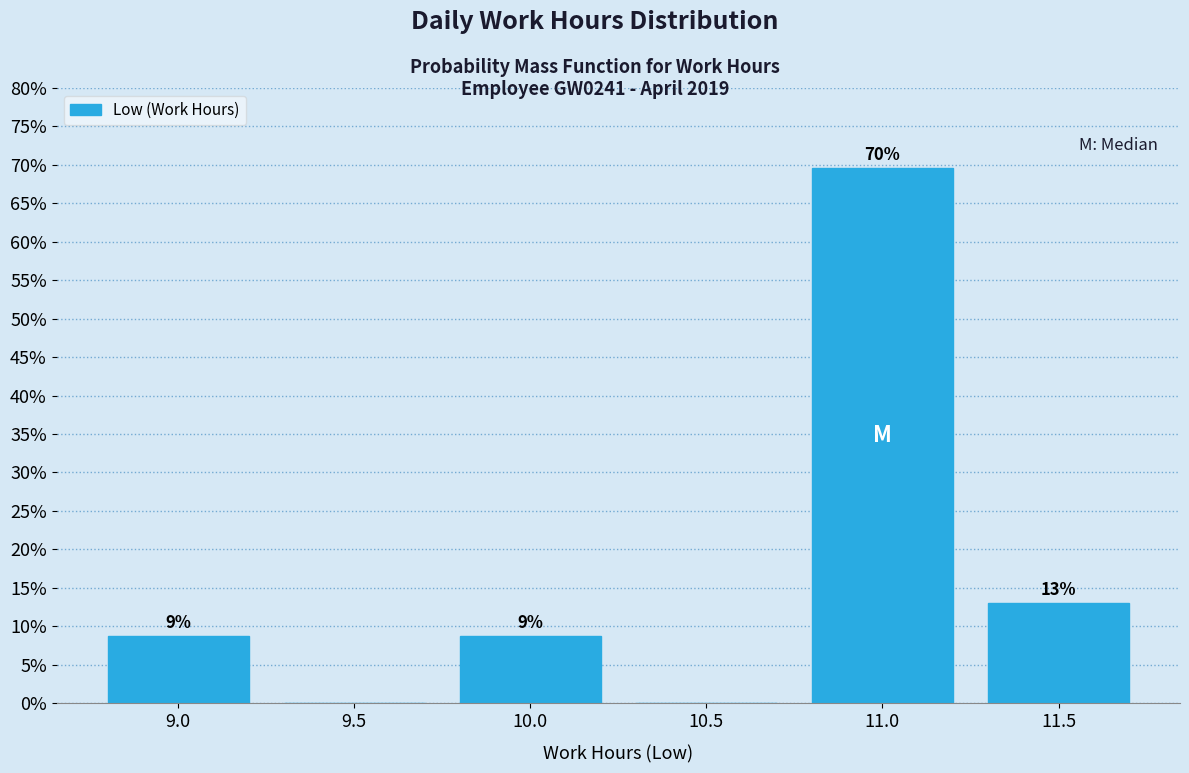

Are the bars horizontal?

No